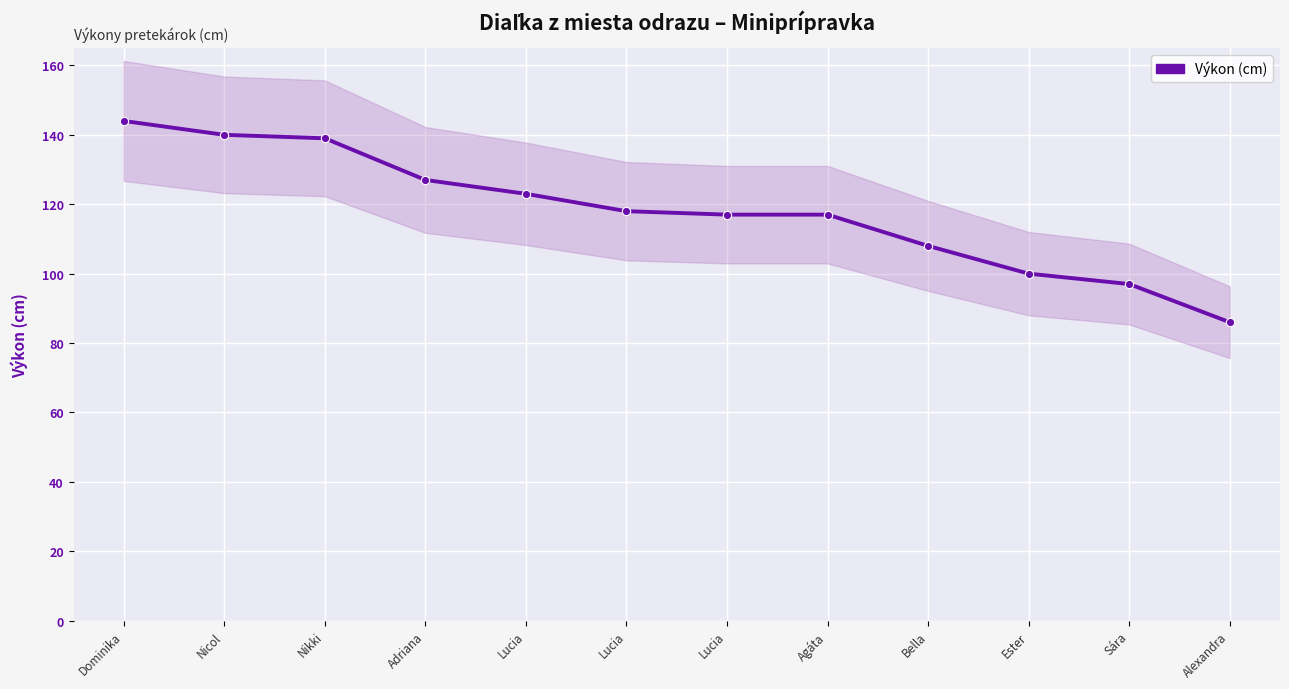

Reading right to left, transcribe all the data shown in this chart.

86	97	100	108	117	117	118	123	127	139	140	144